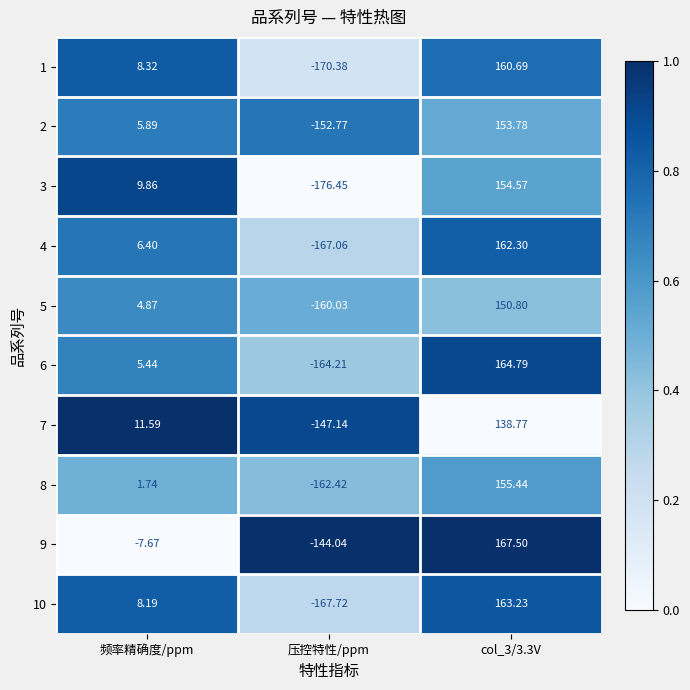

List the series in order of their peak value, highest first.

9, 6, 10, 4, 1, 8, 3, 2, 5, 7